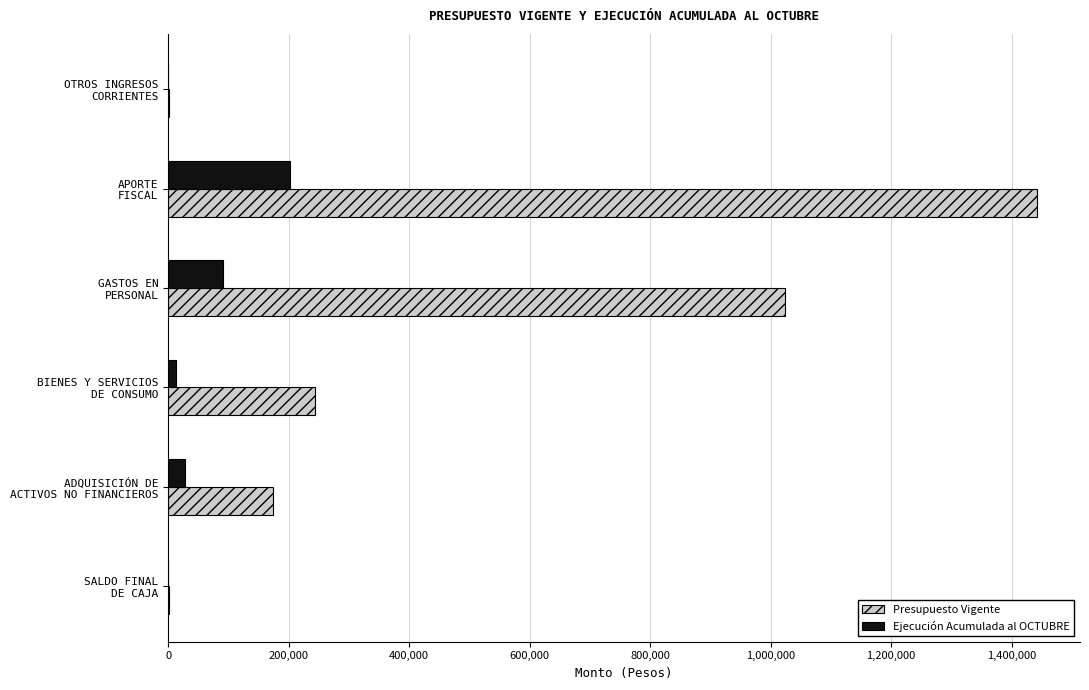

What is the maximum value for Presupuesto Vigente?

1441334